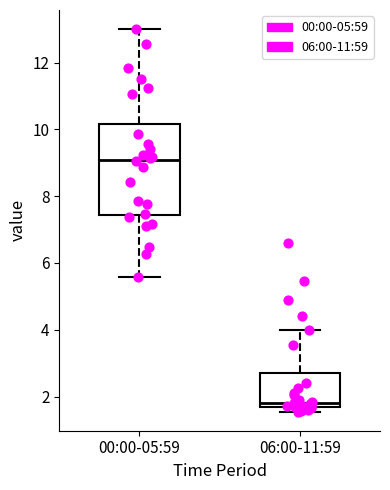

Which box's median line is the lowest?

06:00-11:59